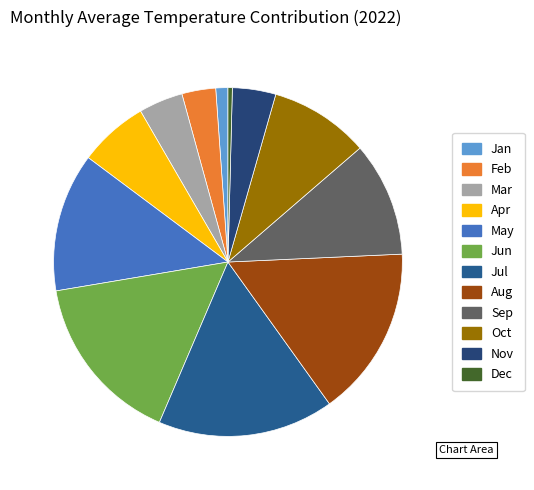

How many segments does this pie chart have?

12